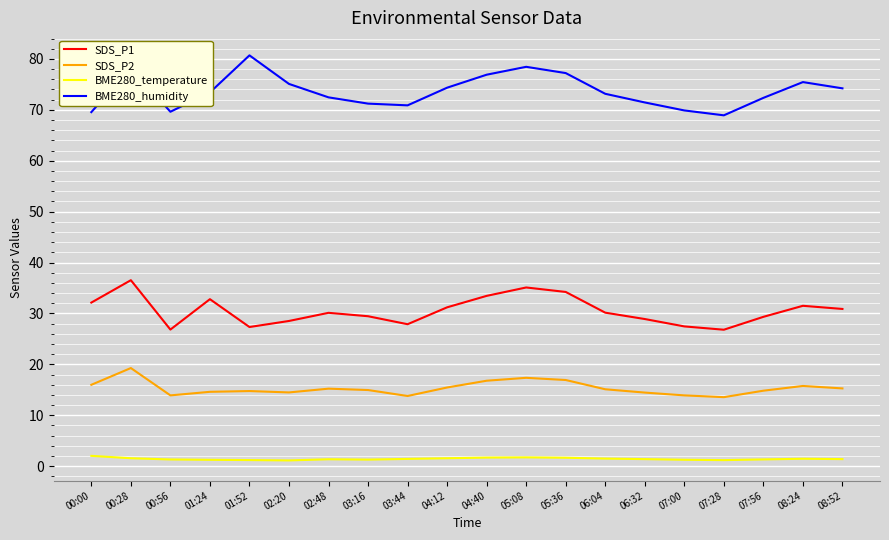

True or false: BME280_humidity and BME280_temperature cross at least once.

False